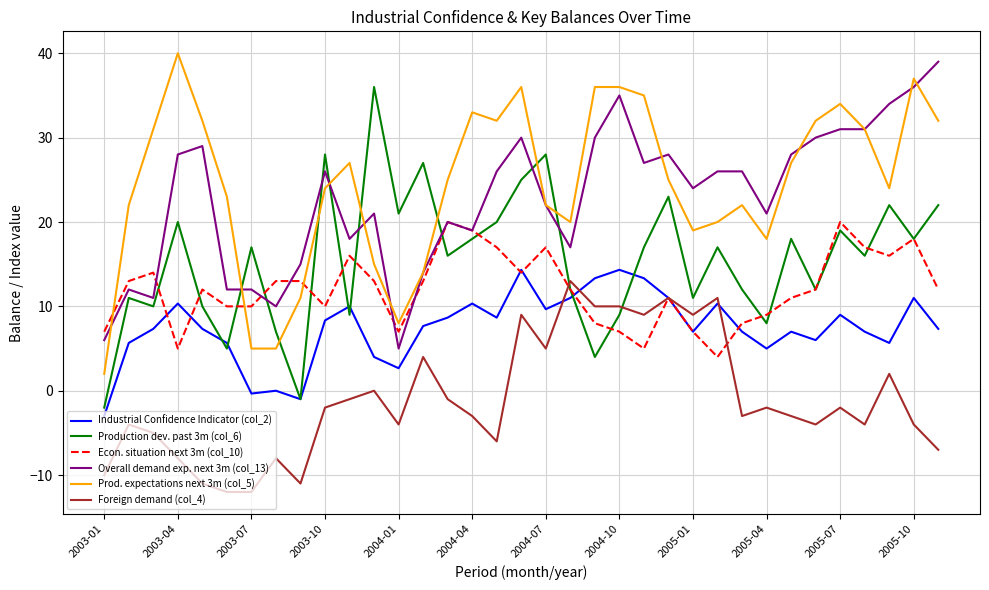

True or false: Prod. expectations next 3m (col_5) and Industrial Confidence Indicator (col_2) intersect in this chart.

False